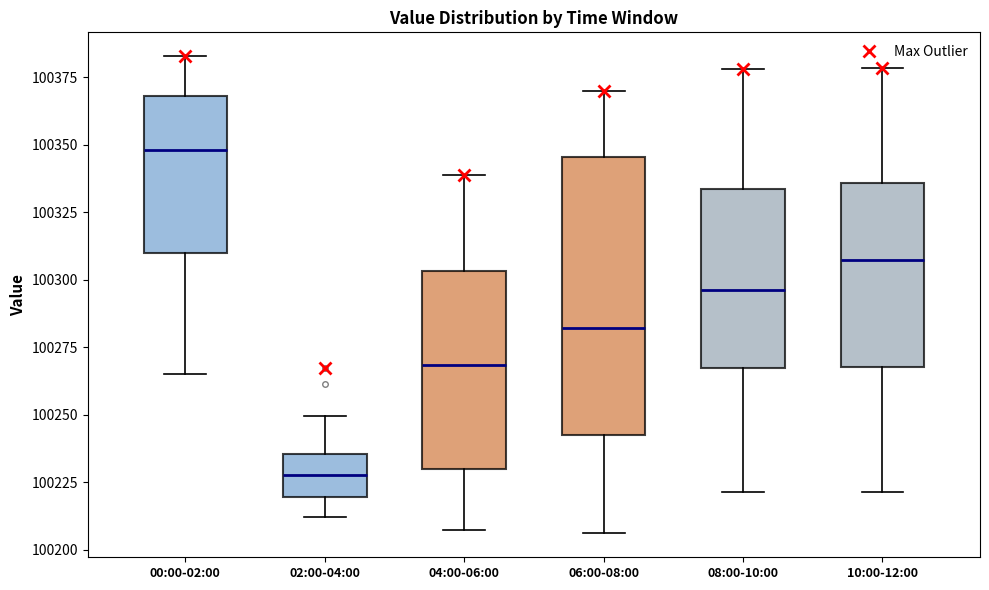

Reading left to right, transcribe this box plot: for each box, give where its median line is, the range the box spans, and where its two whiskers end, as read against the y-axis. The values are not printed on the chart, so give them approximately, as read against the axis.

00:00-02:00: median 100350, box 100310 to 100370, whiskers 100265 to 100385
02:00-04:00: median 100230, box 100220 to 100235, whiskers 100210 to 100250
04:00-06:00: median 100270, box 100230 to 100305, whiskers 100205 to 100340
06:00-08:00: median 100280, box 100240 to 100345, whiskers 100205 to 100370
08:00-10:00: median 100295, box 100265 to 100335, whiskers 100220 to 100380
10:00-12:00: median 100305, box 100270 to 100335, whiskers 100220 to 100380